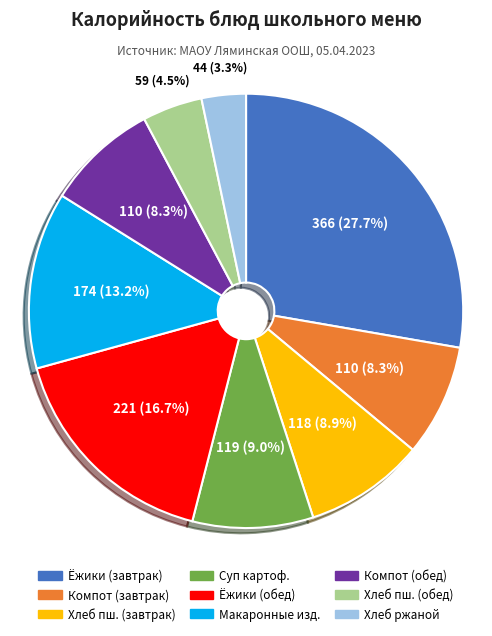

Is there a majority slice in this chart?

No